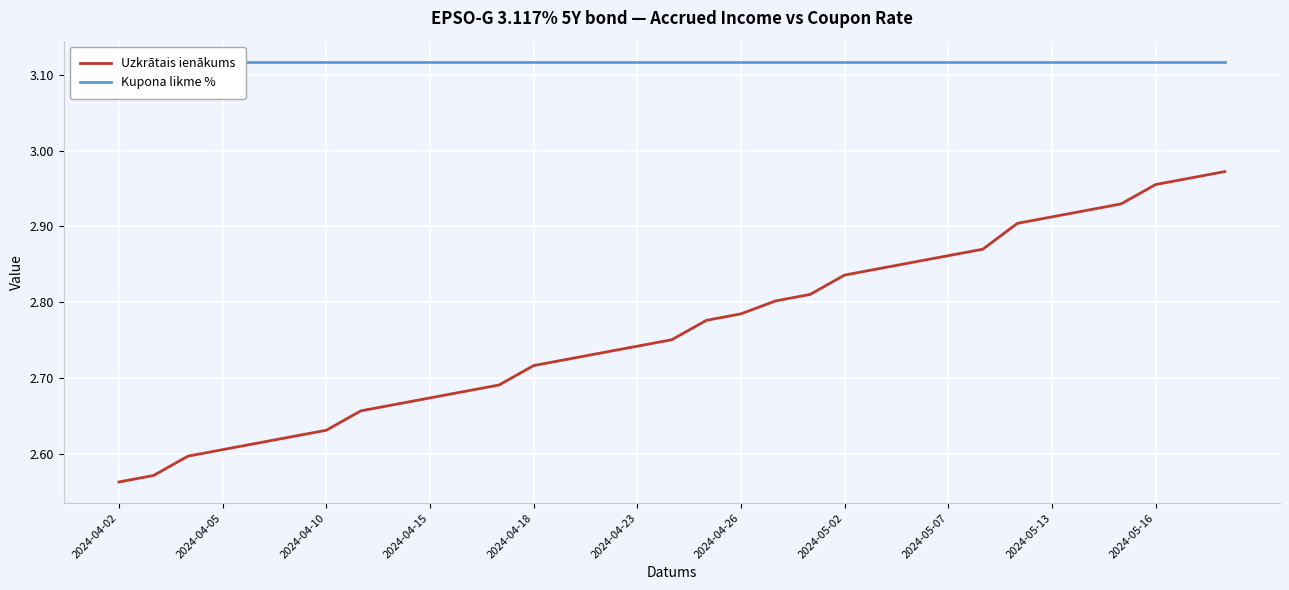

The value of Uzkrātais ienākums at 2024-05-02 is 1.4. True or false?

False